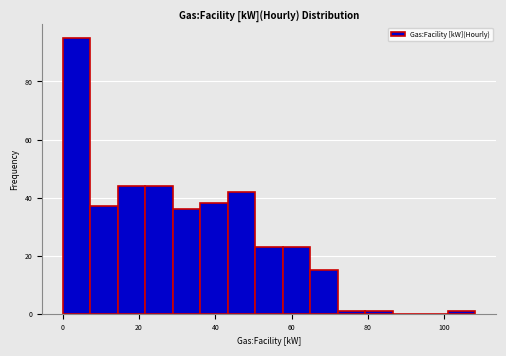

Around what value on the x-axis is the tallest bar? Give the approximate position of its centre, as read against the axis.

4